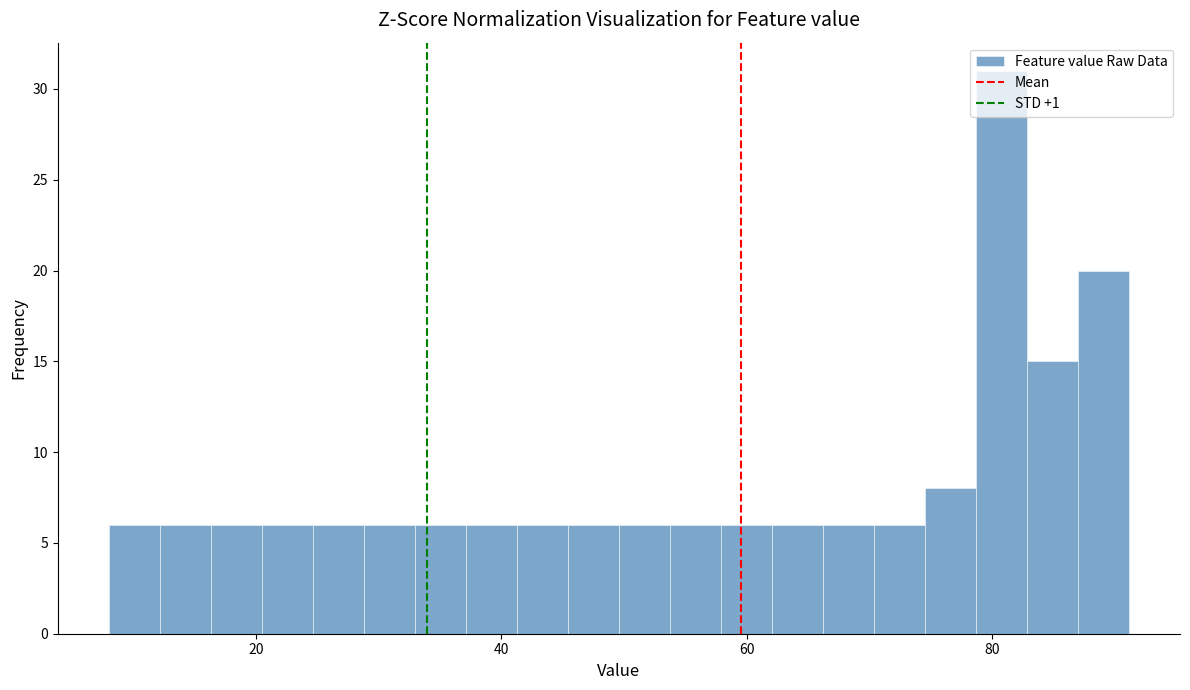

Around what value on the x-axis is the tallest bar? Give the approximate position of its centre, as read against the axis.

80